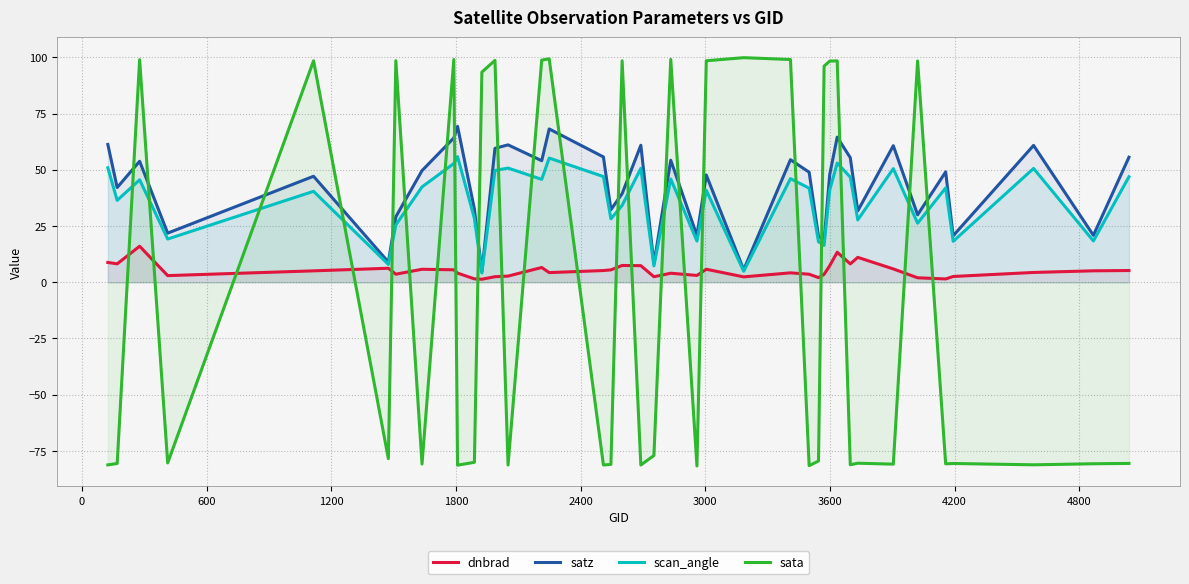

True or false: dnbrad and scan_angle intersect in this chart.

False